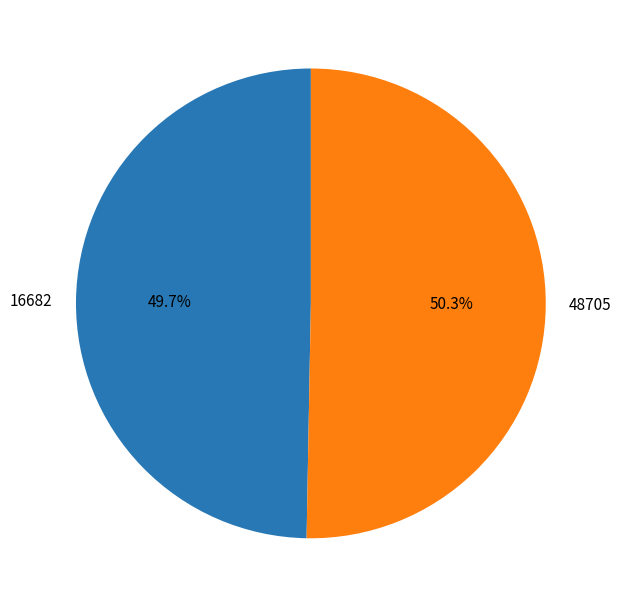

True or false: 48705 accounts for 50% of the total.

True